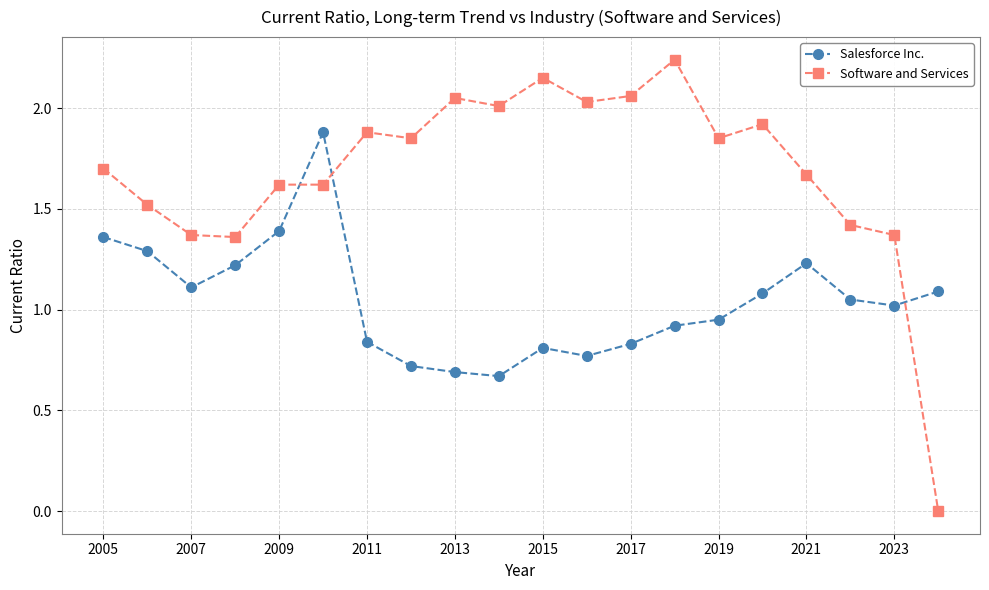

List the series in order of their overall mean, highest first.

Software and Services, Salesforce Inc.